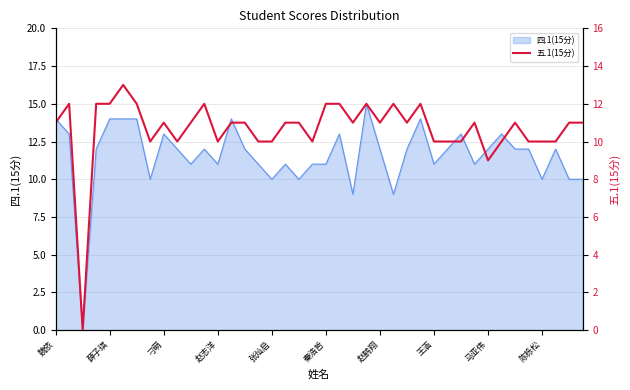

True or false: the data has more than 0 interior local peaks.

True